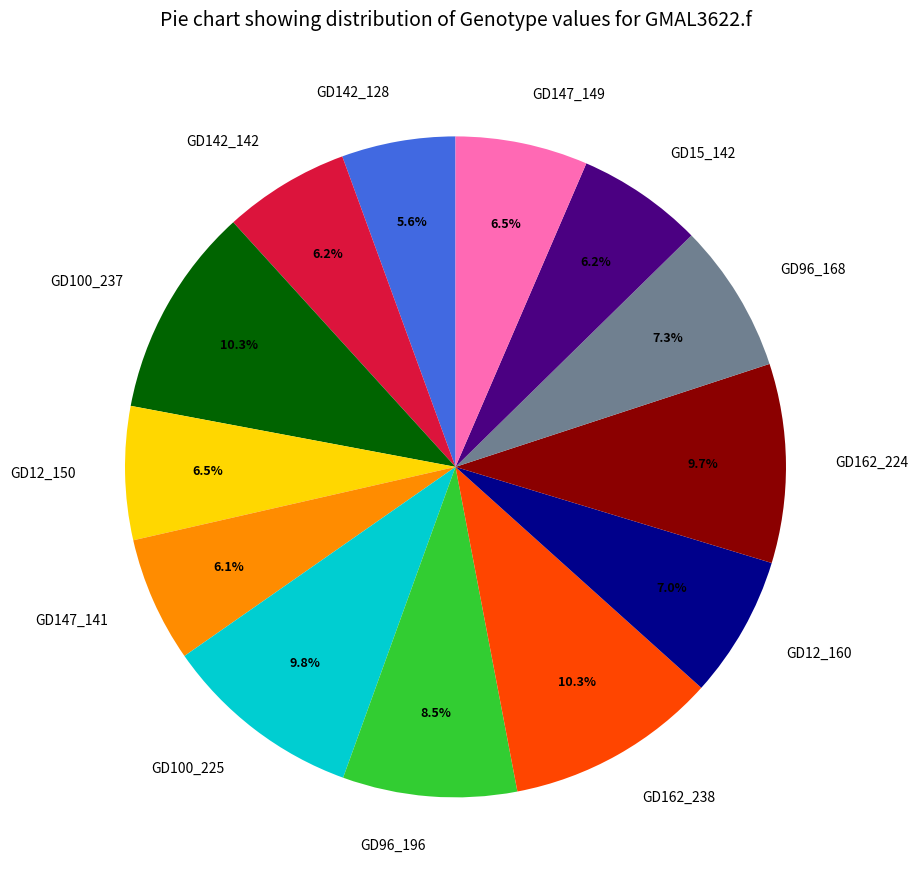

To the nearest percent, what is the difference between the largest and smallest slice percentages?

5%